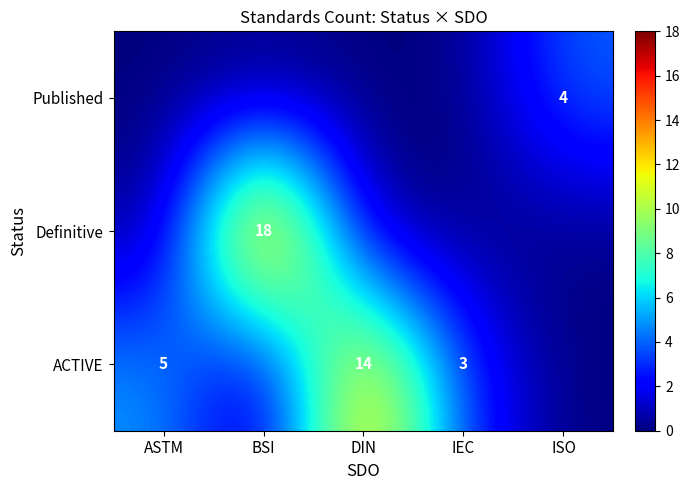

The value of ACTIVE at ASTM is 7. True or false?

False